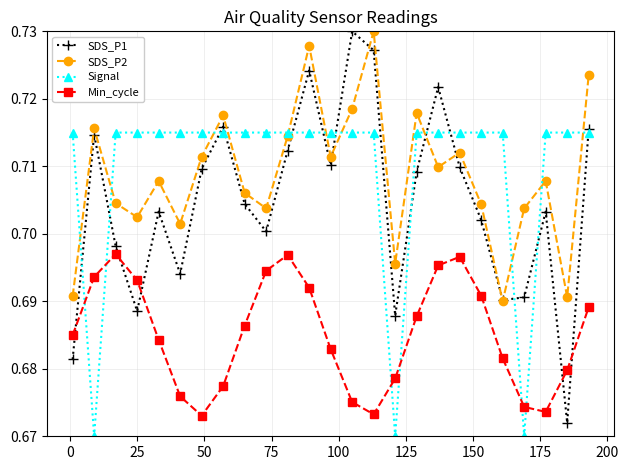

Which series ends up on top after the final intersection of SDS_P1 and Signal?

SDS_P1